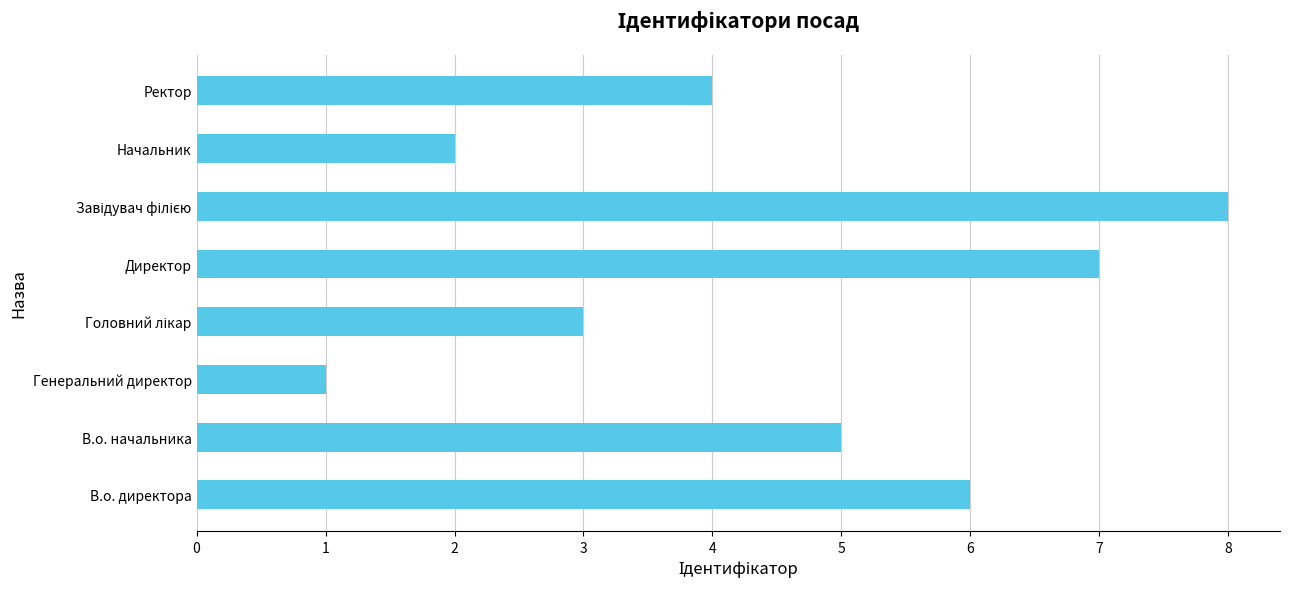

True or false: the data shows 1 at Начальник.

False